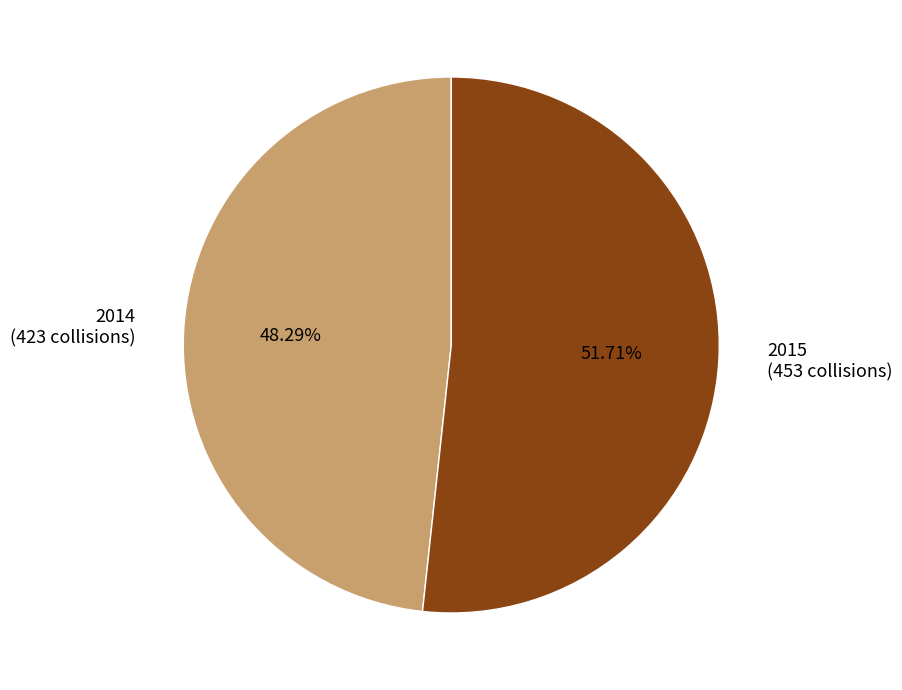

Which slice is the smallest?

2014